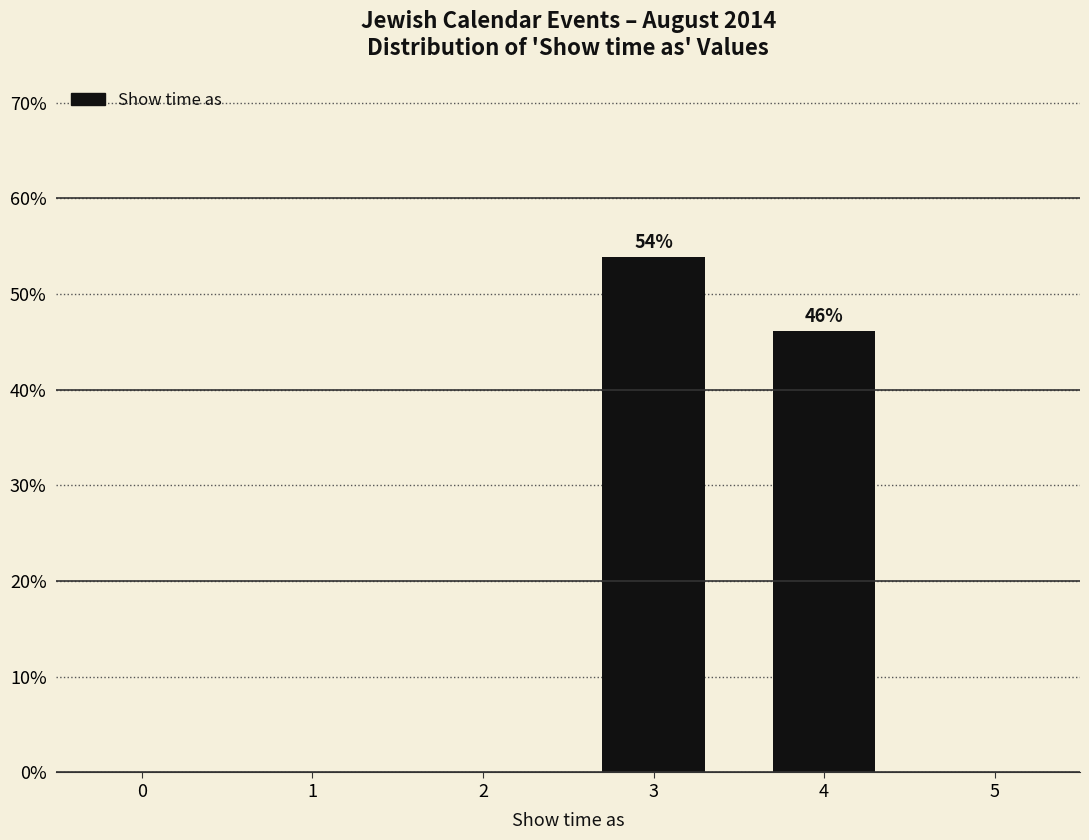

List the labels in order of value, smallest first.

4, 3